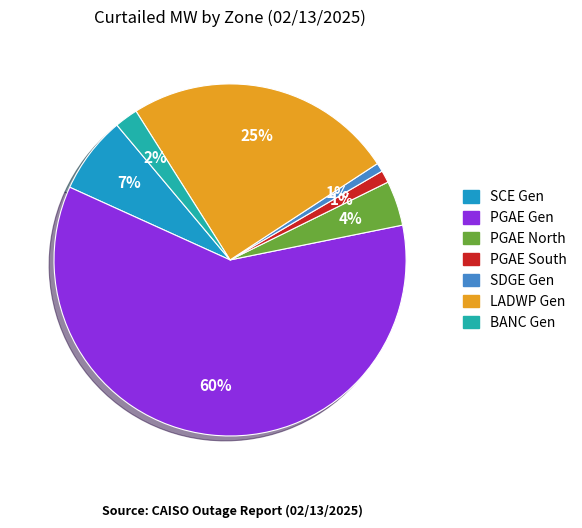

How many segments does this pie chart have?

7